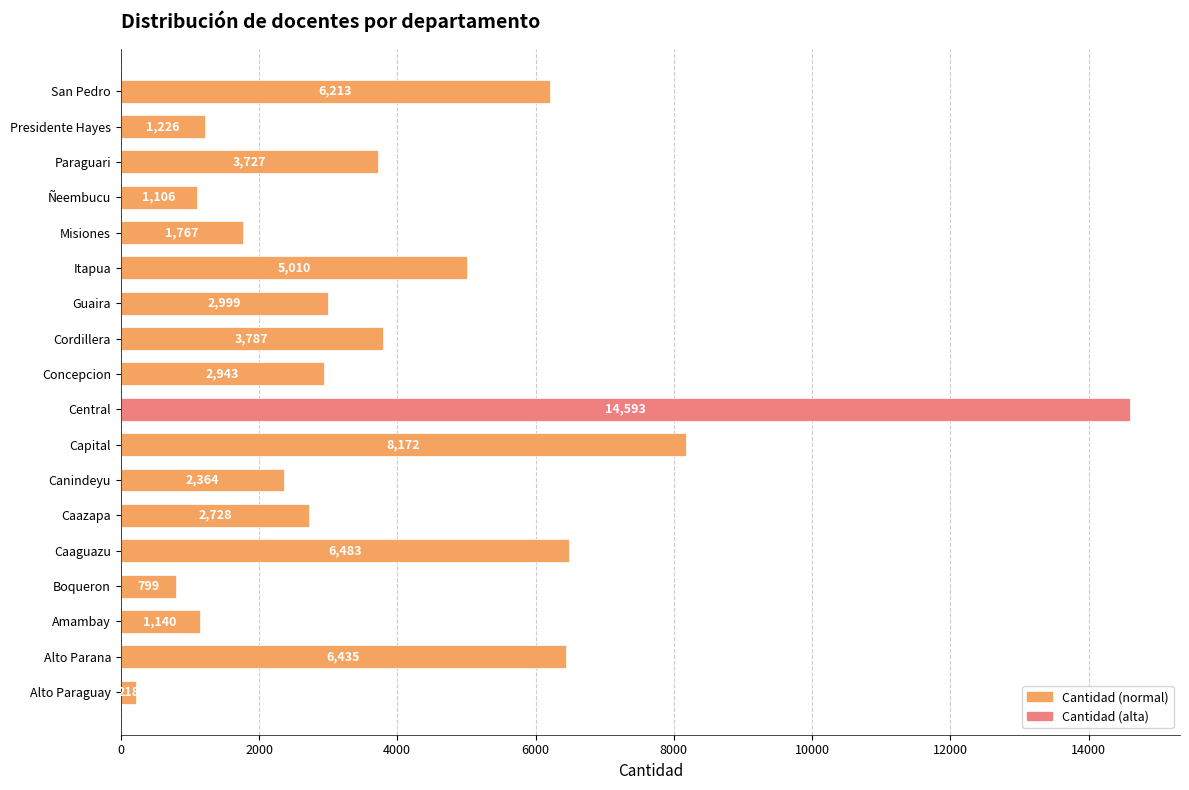

Is it true that the value at Ñeembucu is 1106?

True